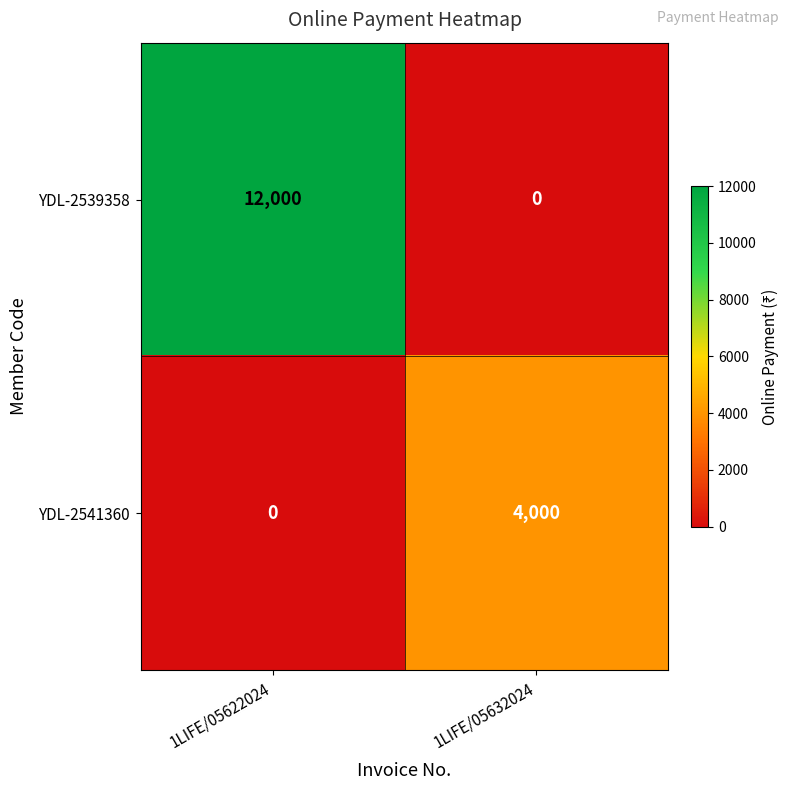

List the series in order of their overall mean, lowest first.

YDL-2541360, YDL-2539358